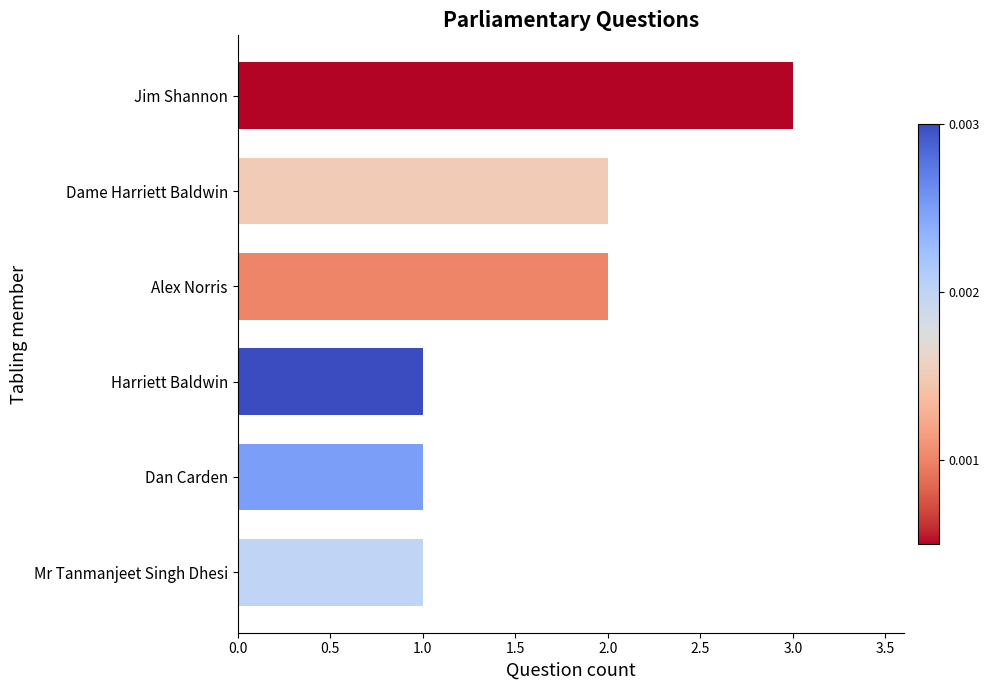

Approximately how many times larger is the value at Harriett Baldwin compared to Jim Shannon?

0.3